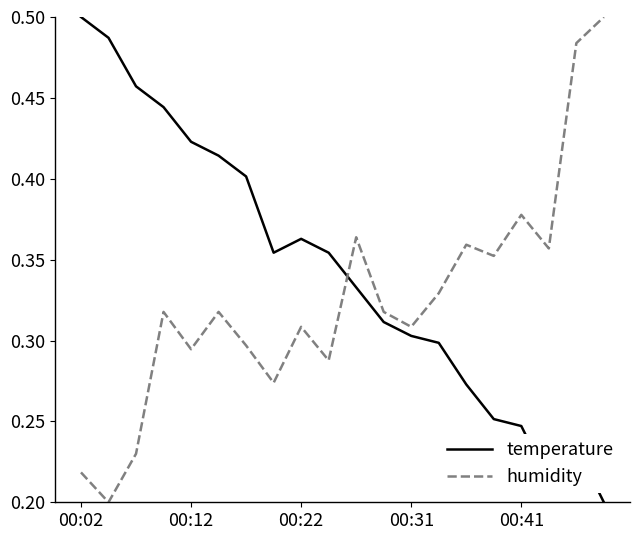

Which series has the largest total across all categories?

temperature